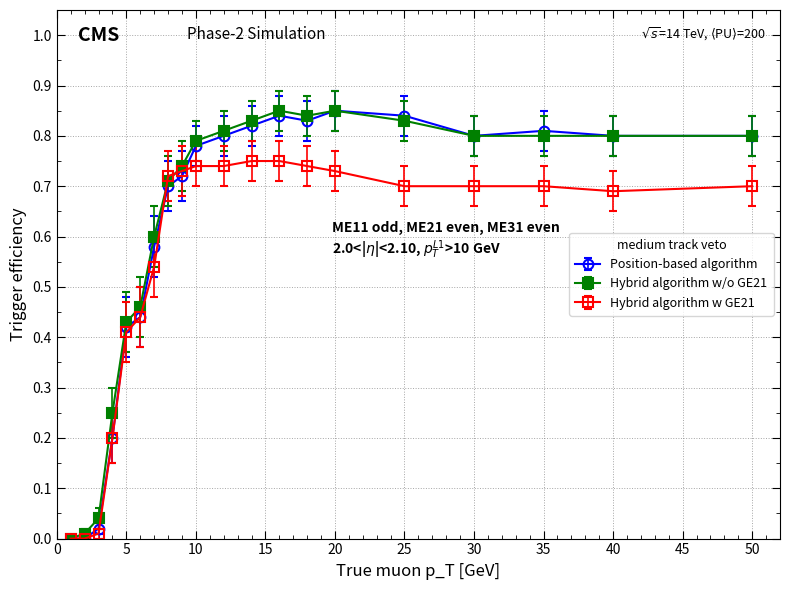

True or false: Position-based algorithm has more than 0 interior local peaks.

True